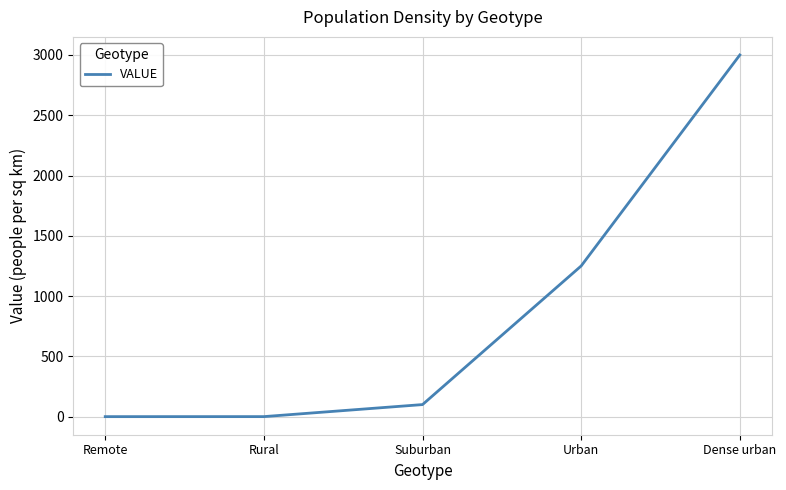

How many lines are shown in the chart?

1